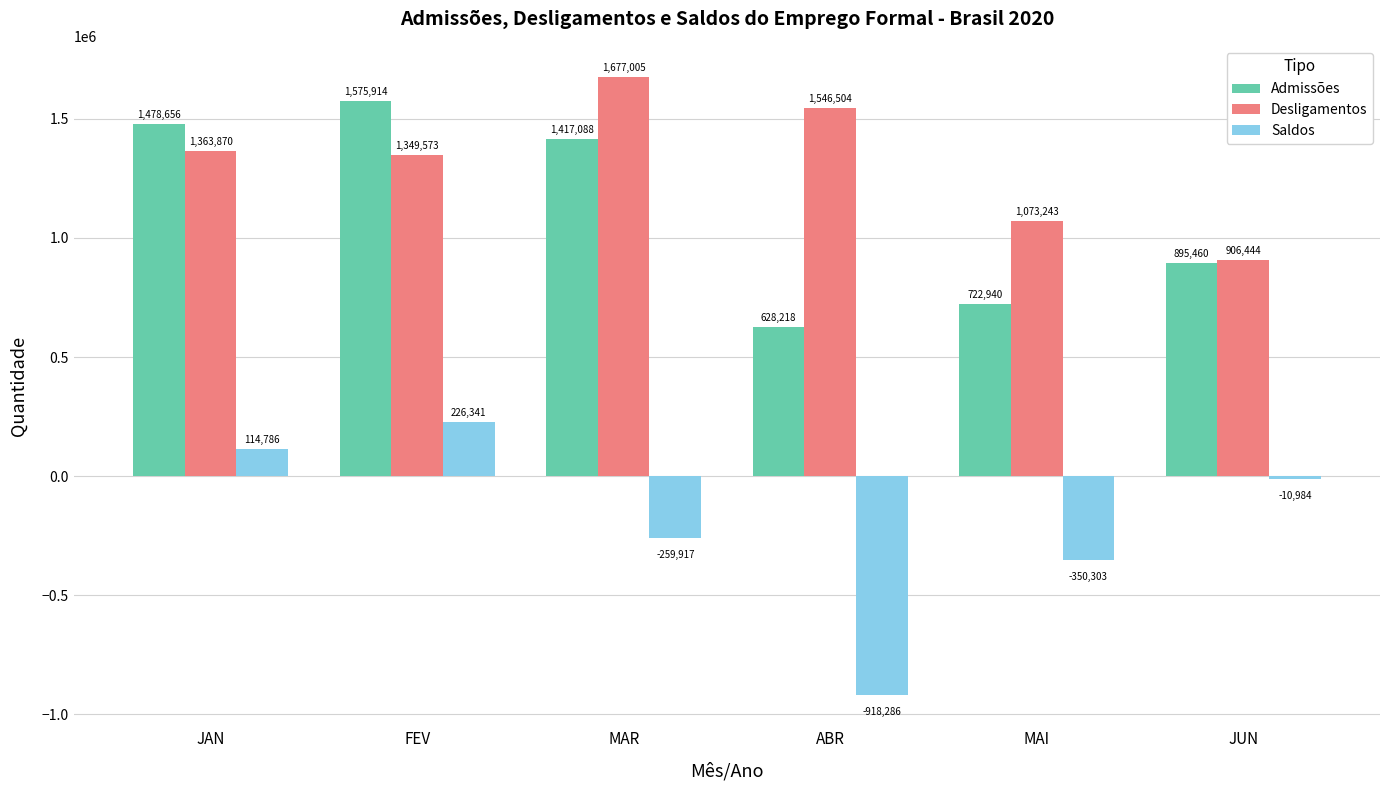

Does the chart contain stacked bars?

No